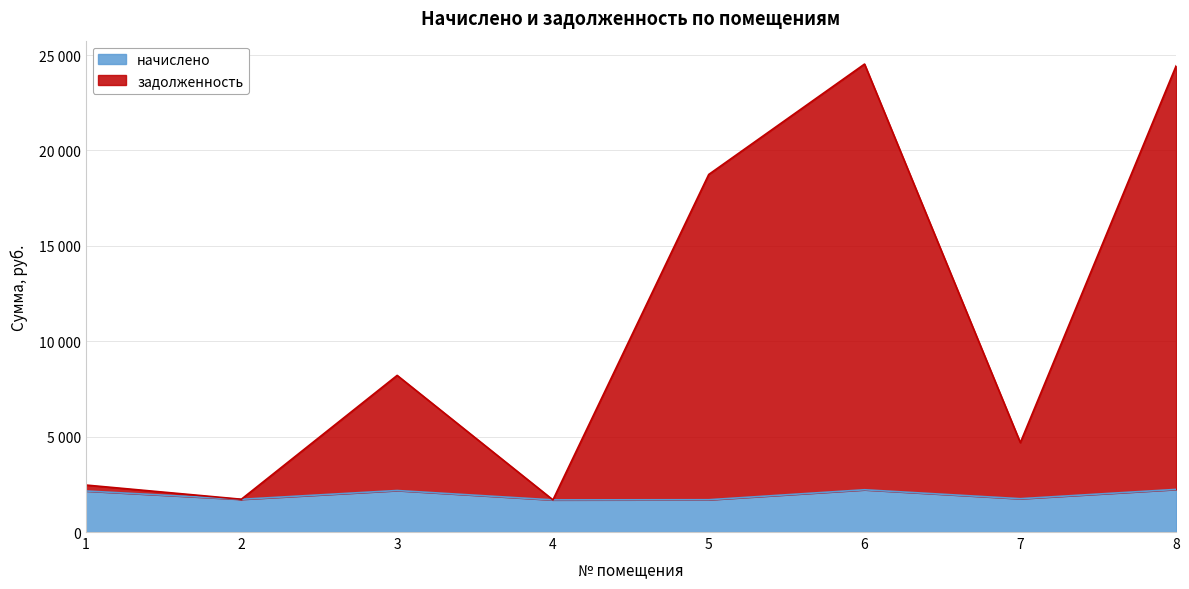

True or false: начислено and задолженность cross at least once.

False